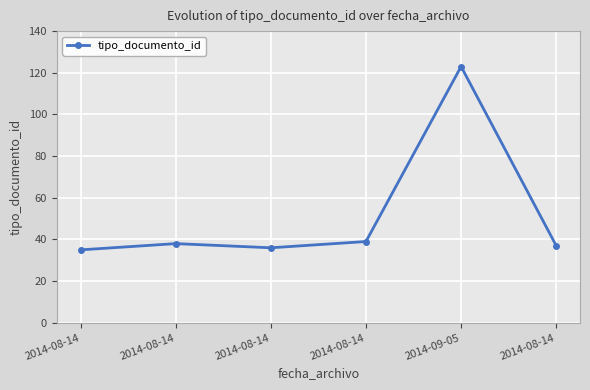

Reading right to left, list all the values displayed in this chart.

37	123	39	36	38	35